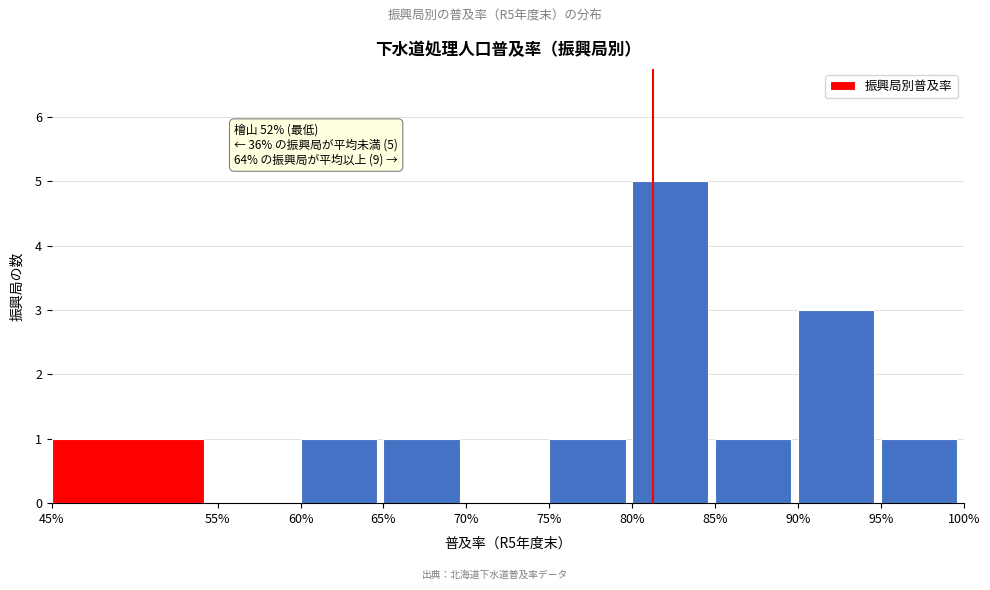

Reading left to right, extract all data points from this chart.

45%=1	55%=0	60%=1	65%=1	70%=0	75%=1	80%=5	85%=1	90%=3	95%=1